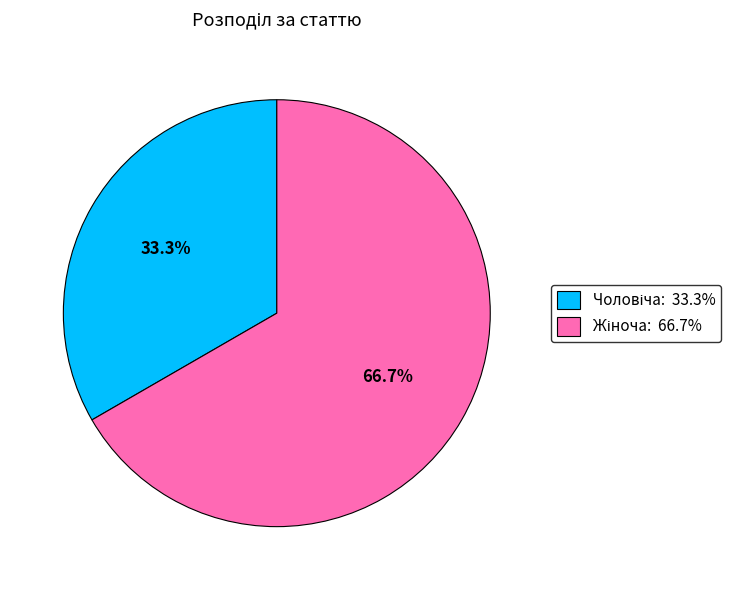

Is there a majority slice in this chart?

Yes